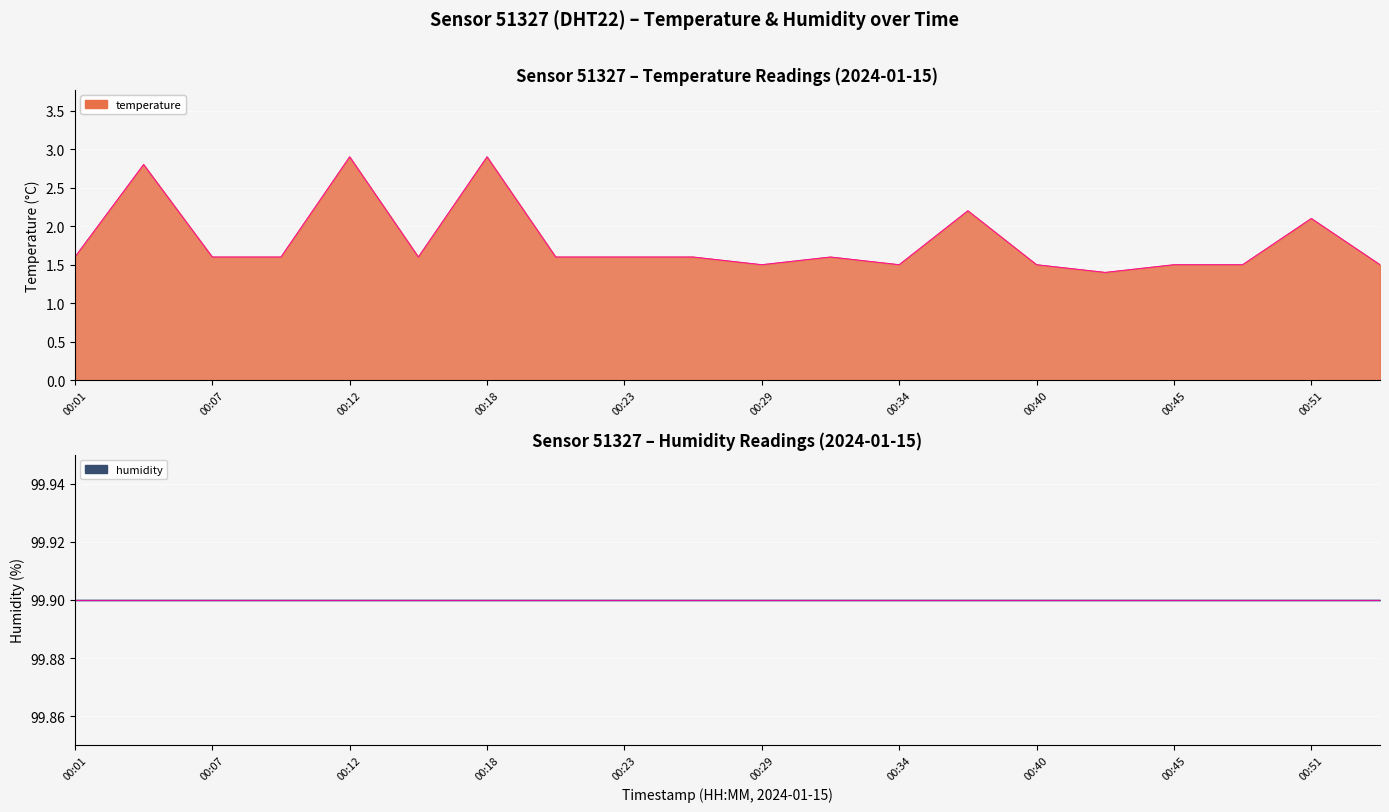

What is the average value?

1.8